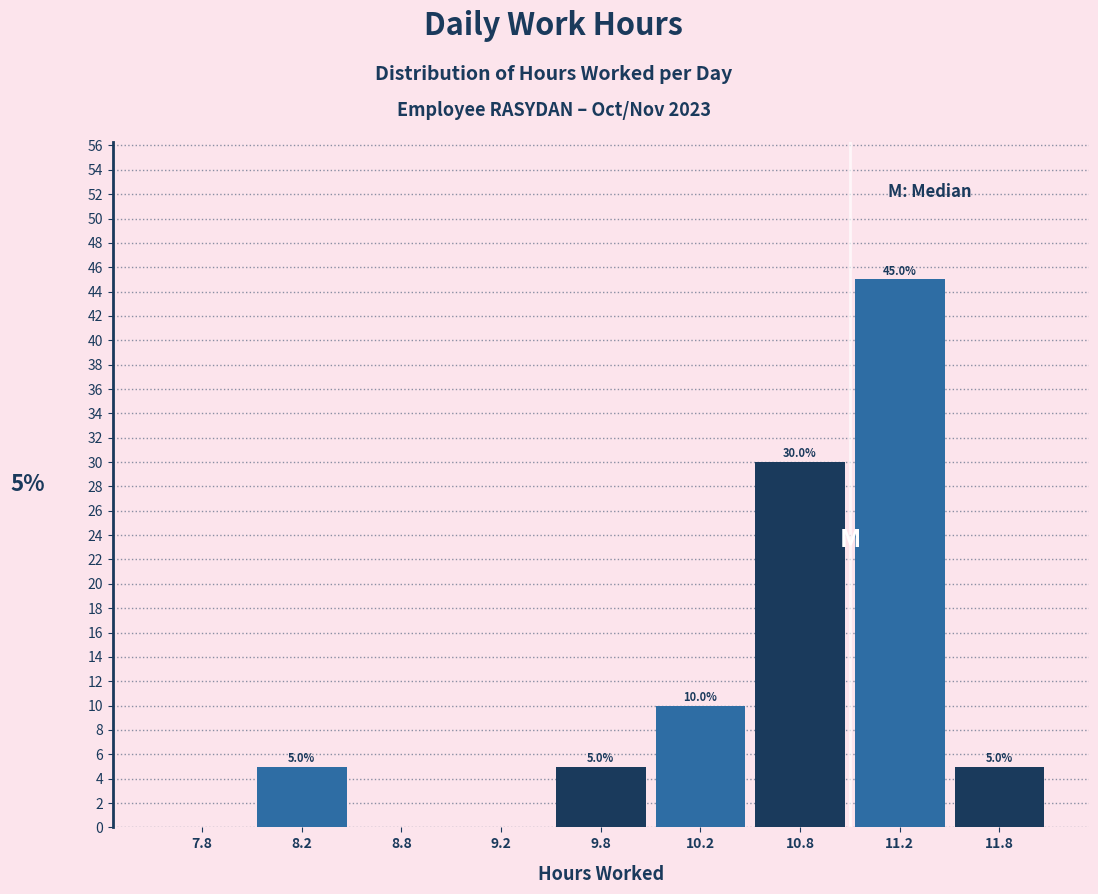

Reading left to right, extract all data points from this chart.

7.8=0	8.2=5	8.8=0	9.2=0	9.8=5	10.2=10	10.8=30	11.2=45	11.8=5